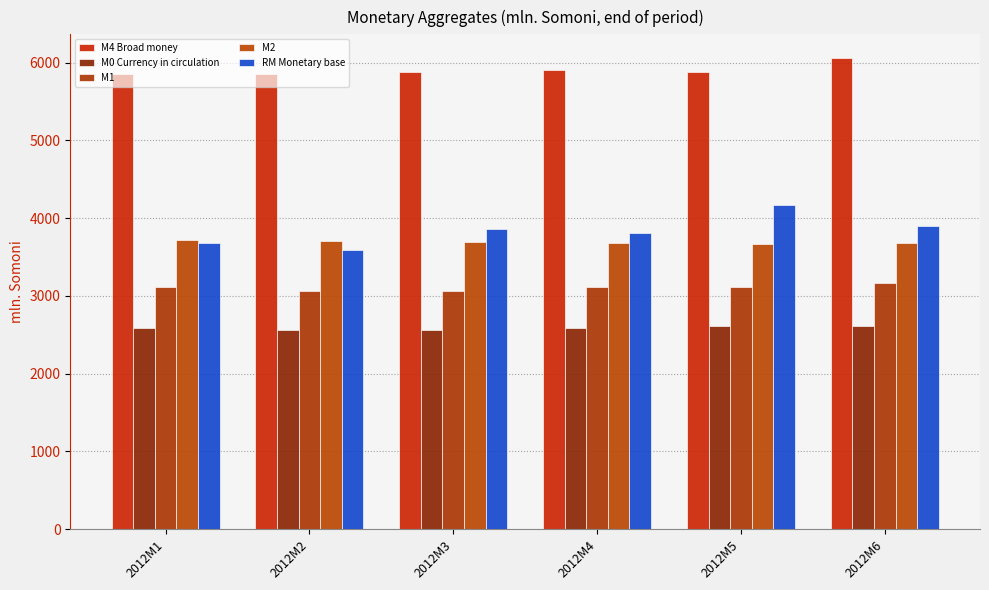

Reading left to right, transcribe all the data shown in this chart.

M4 Broad money: 2012M1=5857.6	2012M2=5855.5	2012M3=5884.5	2012M4=5910.3	2012M5=5878.7	2012M6=6060.8
M0 Currency in circulation: 2012M1=2584.1	2012M2=2562.6	2012M3=2560.7	2012M4=2582.7	2012M5=2611.9	2012M6=2607.9
M1: 2012M1=3108.8	2012M2=3068.5	2012M3=3061.4	2012M4=3112.9	2012M5=3120.1	2012M6=3161.7
M2: 2012M1=3724.7	2012M2=3707.0	2012M3=3687.4	2012M4=3674.8	2012M5=3666.9	2012M6=3680.0
RM Monetary base: 2012M1=3680.4	2012M2=3593.3	2012M3=3865.5	2012M4=3812.0	2012M5=4163.3	2012M6=3901.7